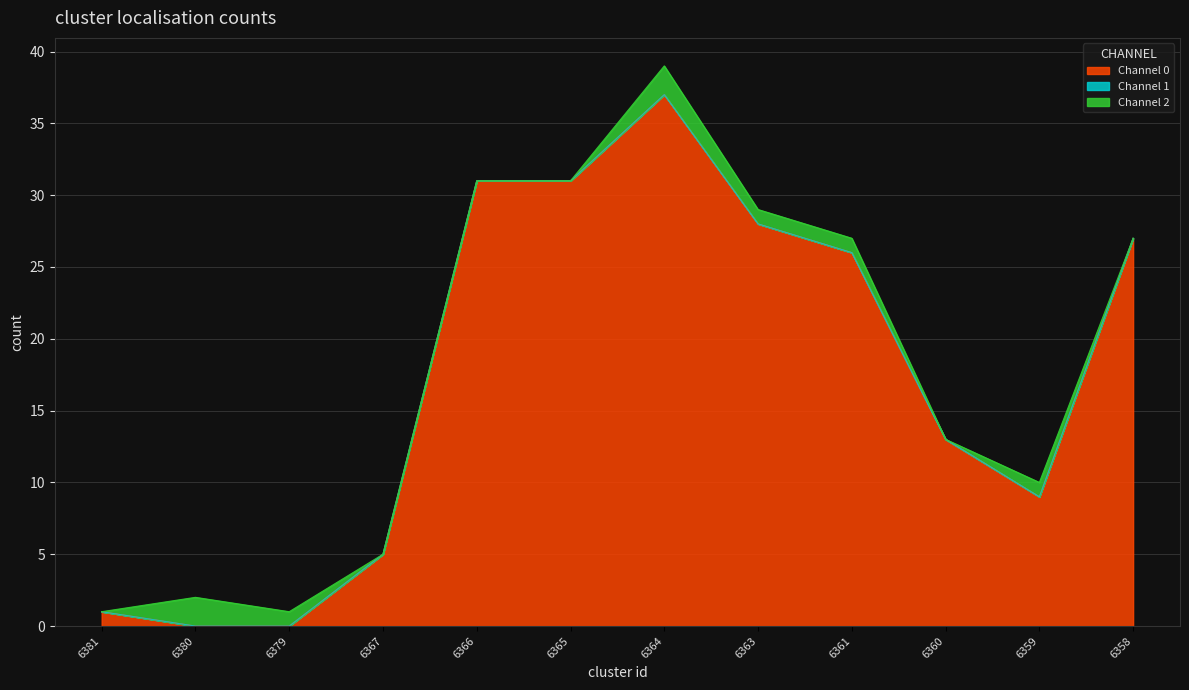

True or false: Channel 0 and Channel 1 cross at least once.

False